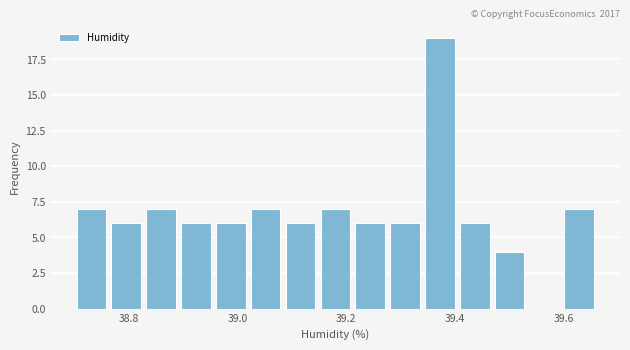

Read against the x-axis, roughly where is the centre of the tallest bar?

39.38